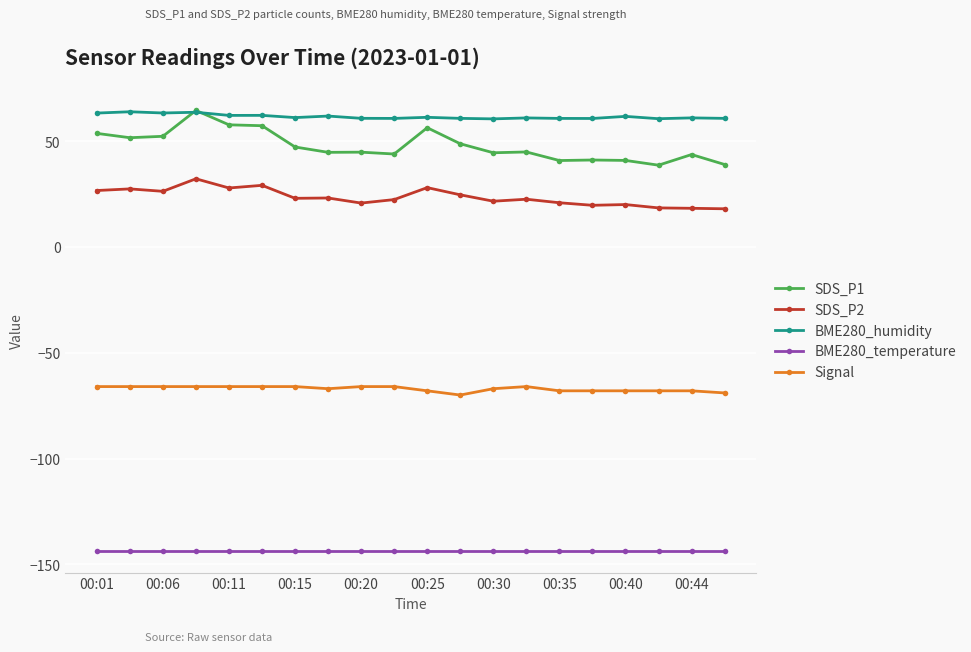

At how many categories does at least one series exceed 51?

20